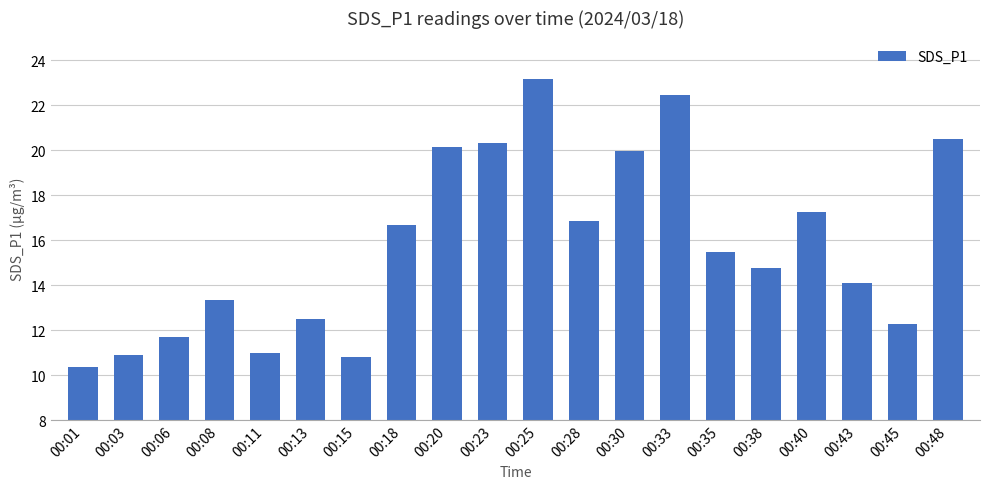

The value at 00:33 is 9.0. True or false?

False